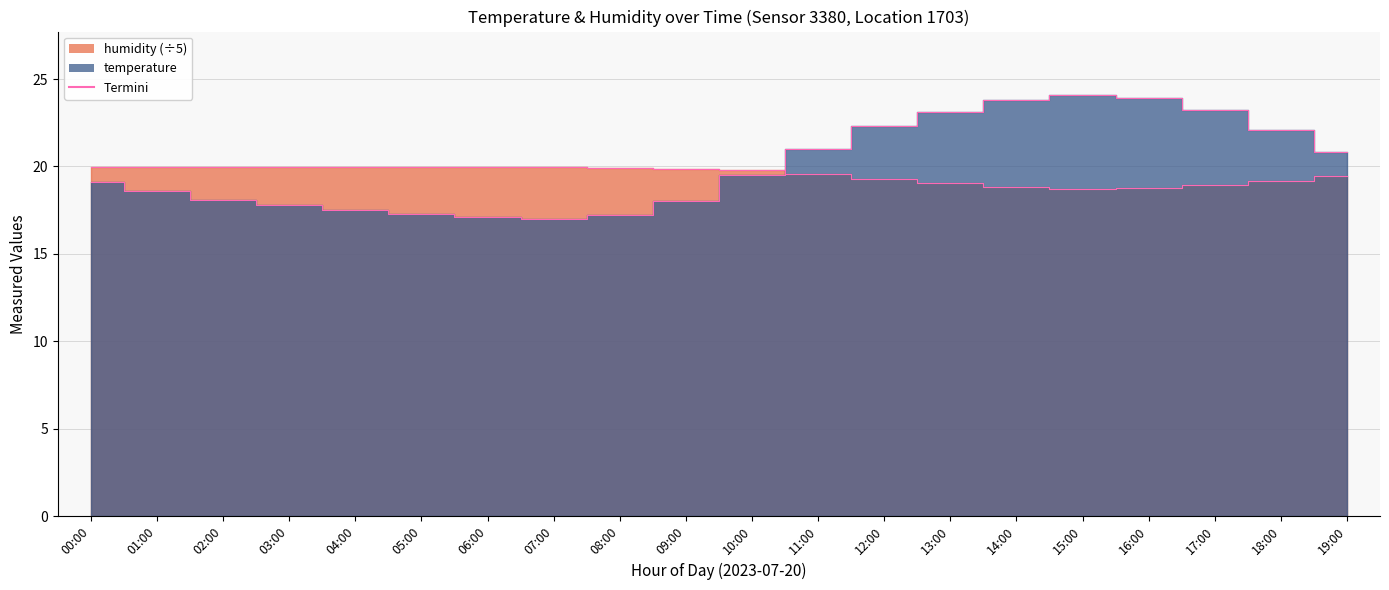

List the series in order of their peak value, highest first.

temperature_line, humidity_line